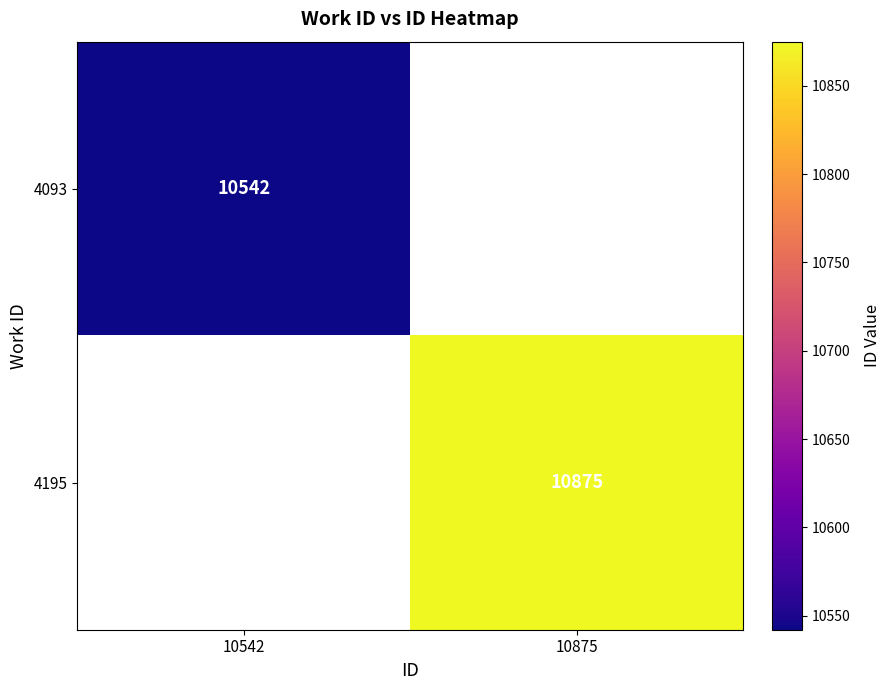

Is it true that 4195 equals 10875 at 10875?

True